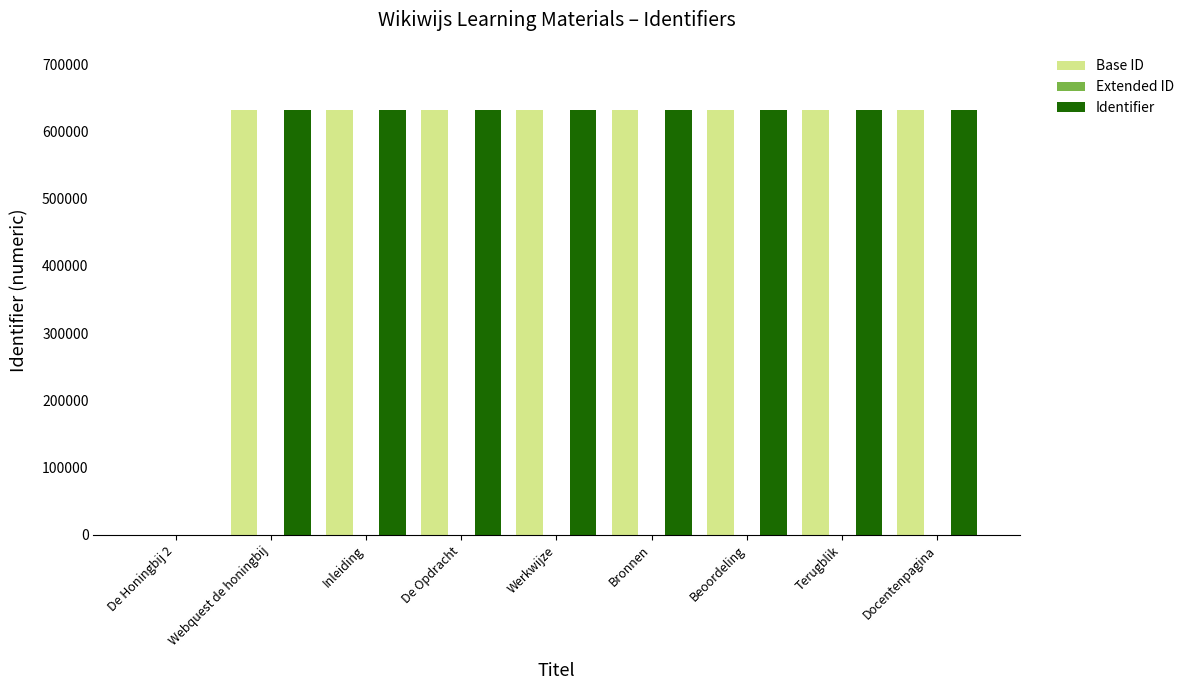

What is the highest value of the Identifier series?

631514